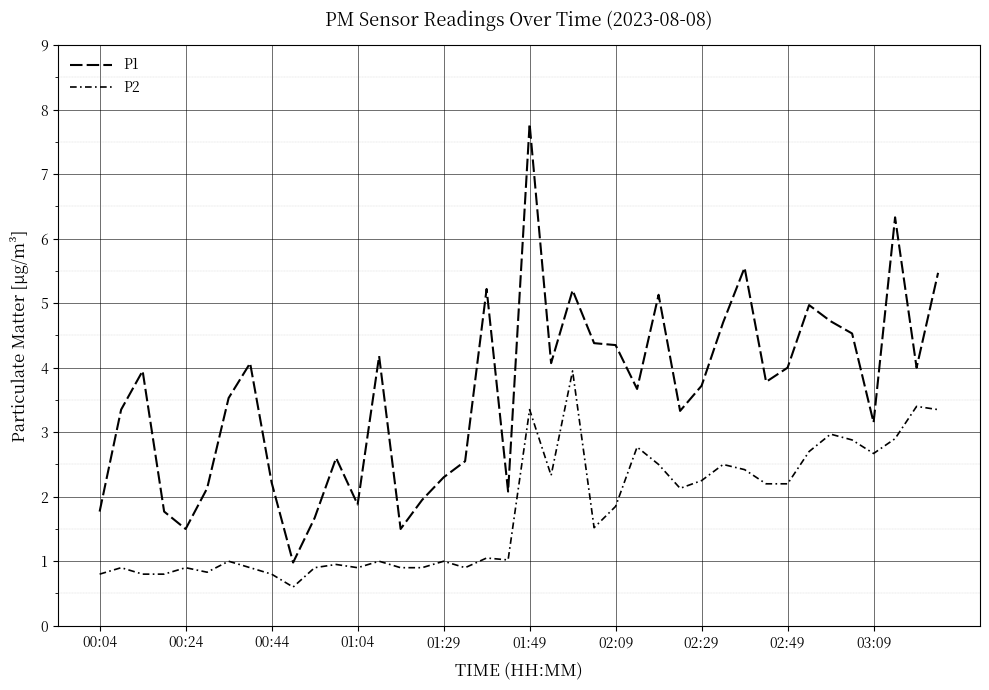

True or false: P2 and P1 intersect in this chart.

False